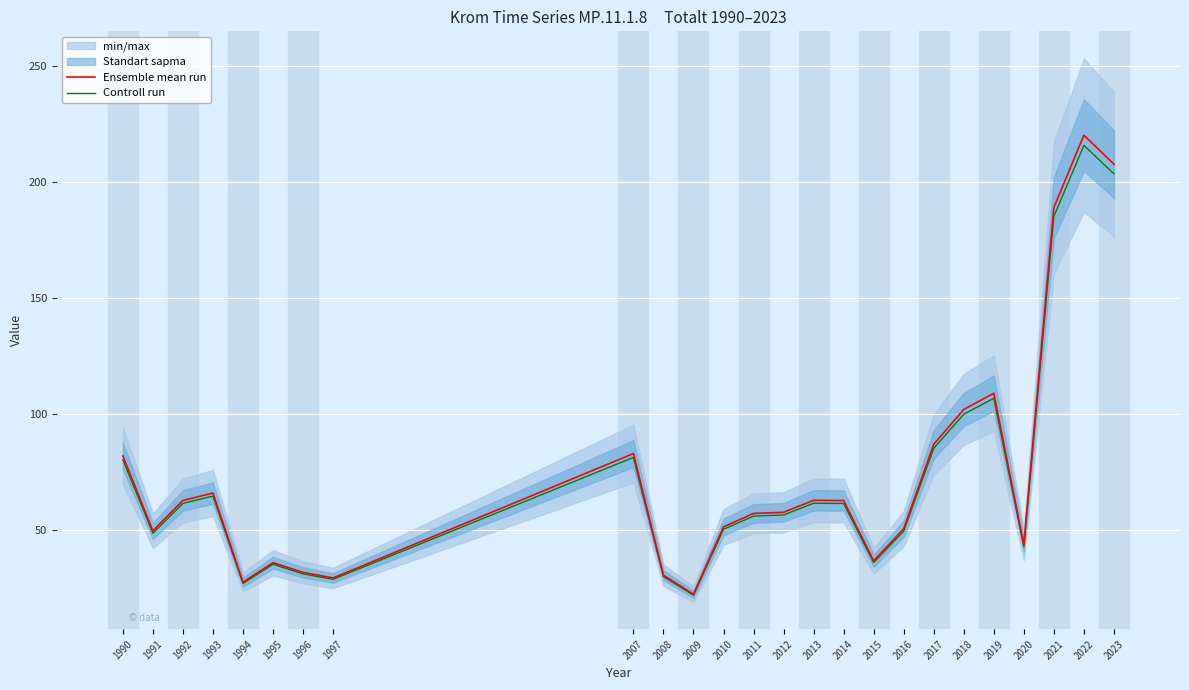

The value of Ensemble mean run at 2009 is 5.5. True or false?

False